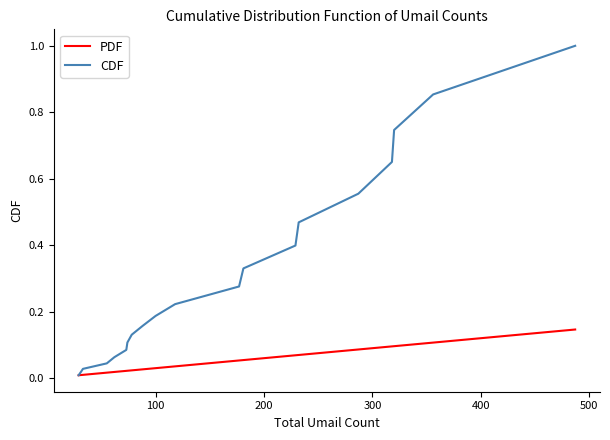

What is the maximum value shown in the chart?

1.0